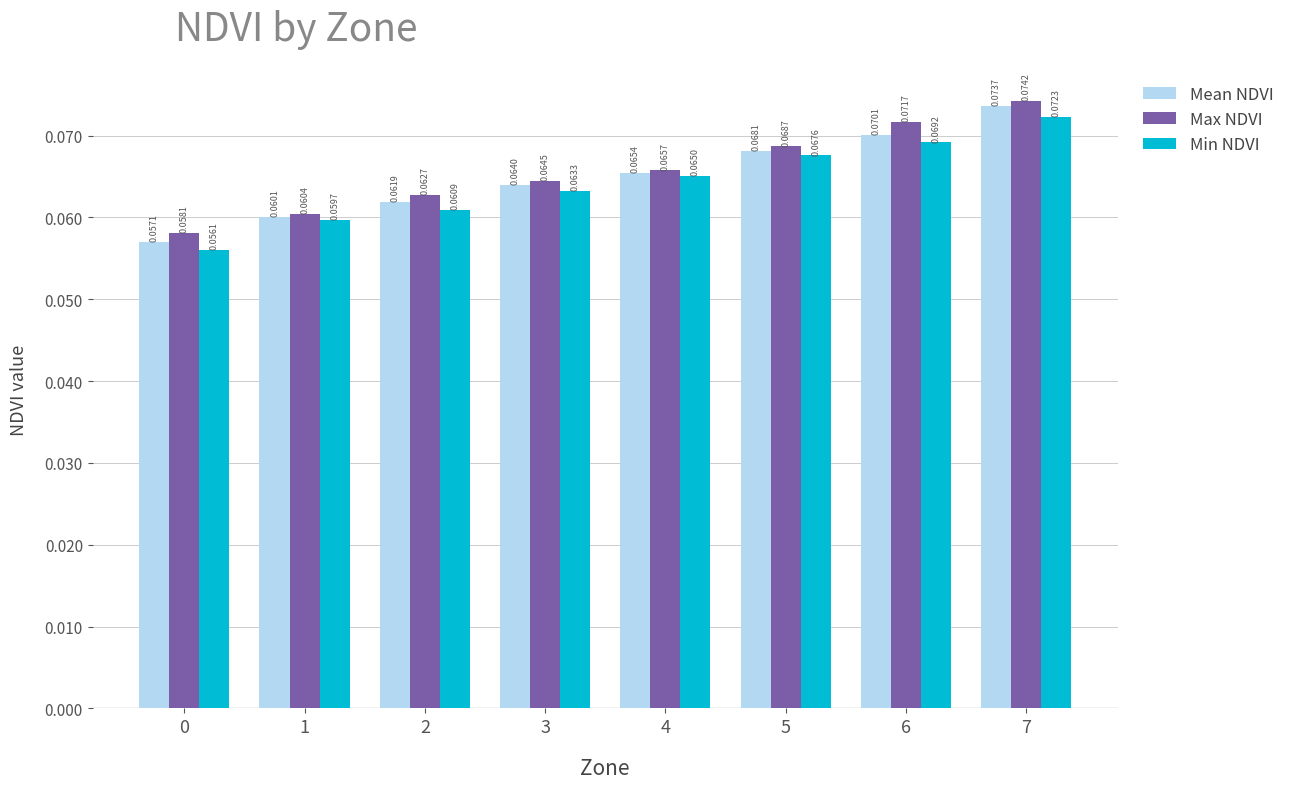

How many bars are there in each group?

3